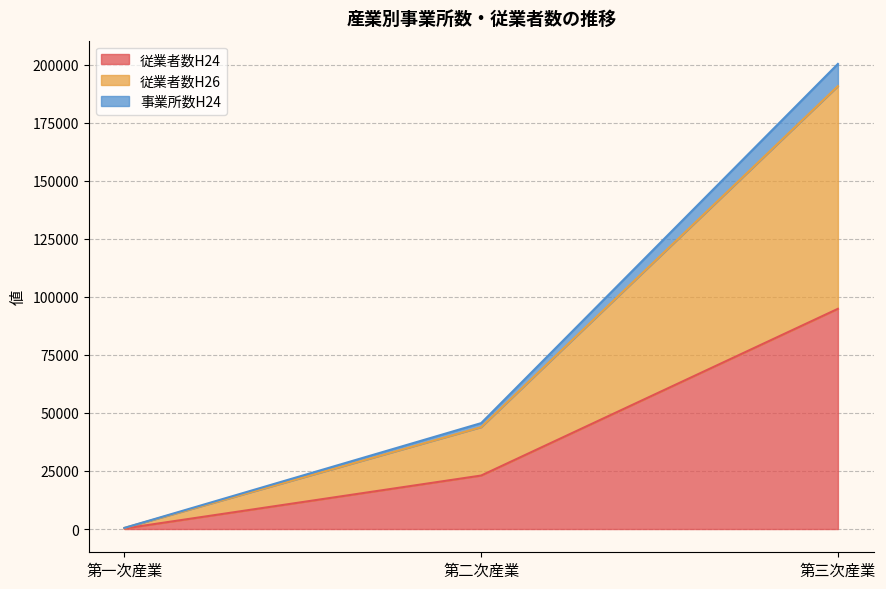

What is the sum of all 従業者数H24 values?

118084